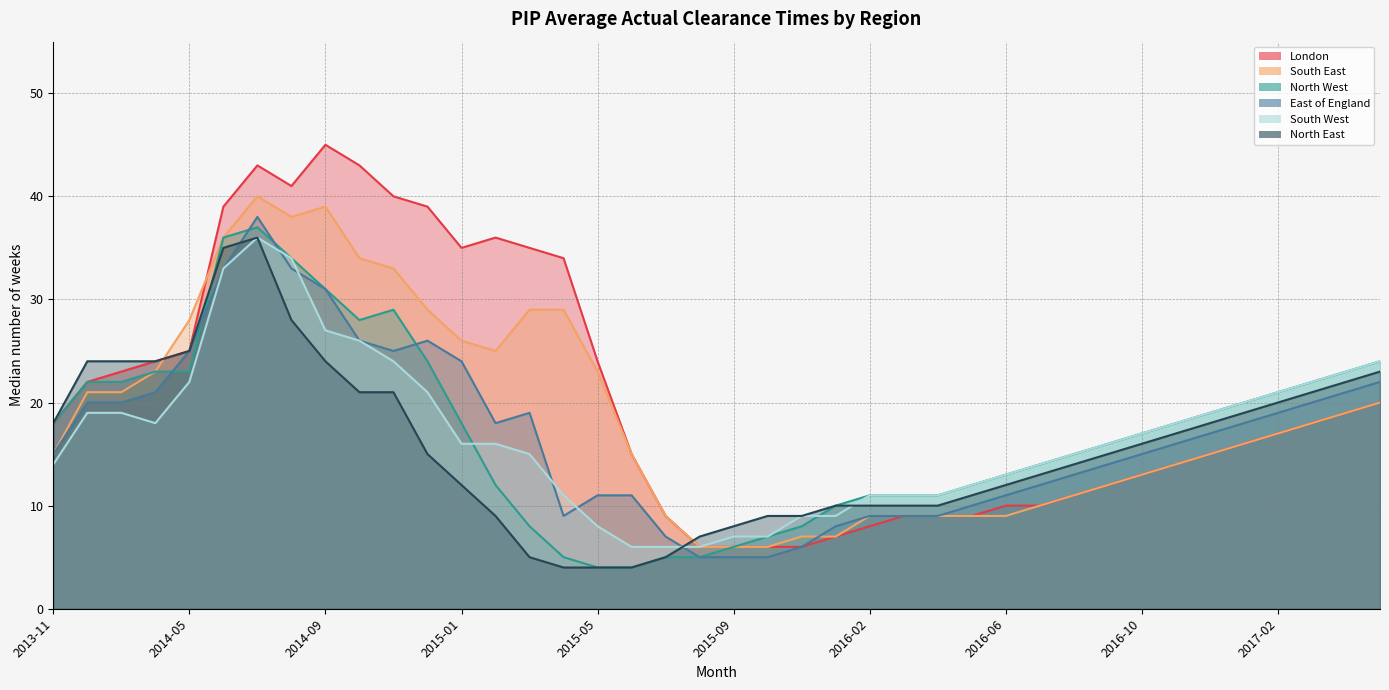

Where is the first local minimum for London?

2014-08